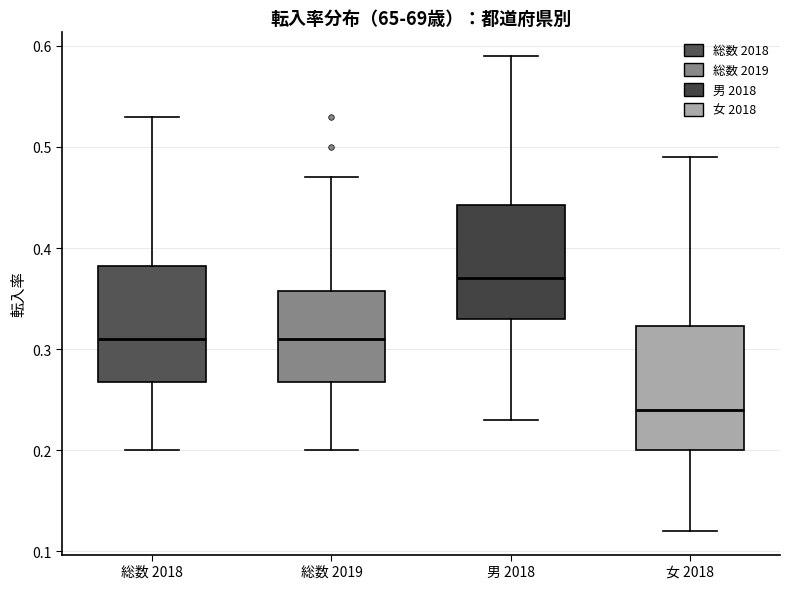

Reading left to right, read every box against the y-axis: the position of its median line, the range the box covers, and the ends of its whiskers. The values are not printed on the chart, so give them approximately, as read against the axis.

総数 2018: median 0.31, box 0.27 to 0.38, whiskers 0.20 to 0.53
総数 2019: median 0.31, box 0.27 to 0.36, whiskers 0.20 to 0.47
男 2018: median 0.37, box 0.33 to 0.44, whiskers 0.23 to 0.59
女 2018: median 0.24, box 0.20 to 0.32, whiskers 0.12 to 0.49